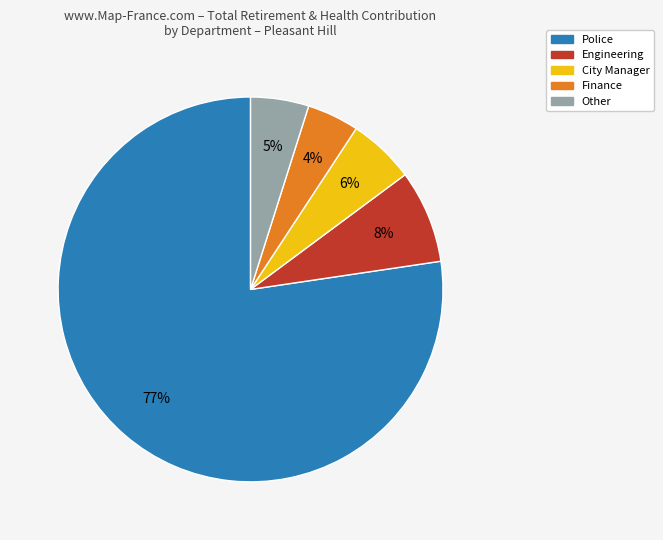

What percentage is the City Manager slice, to the nearest percent?

6%